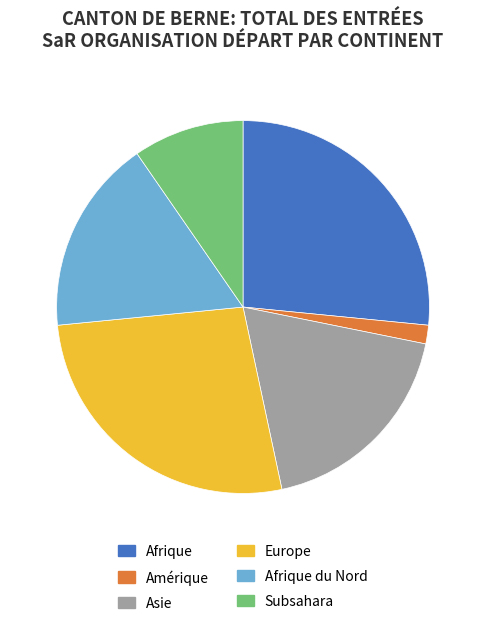

The Subsahara slice represents 10% of the pie. True or false?

True